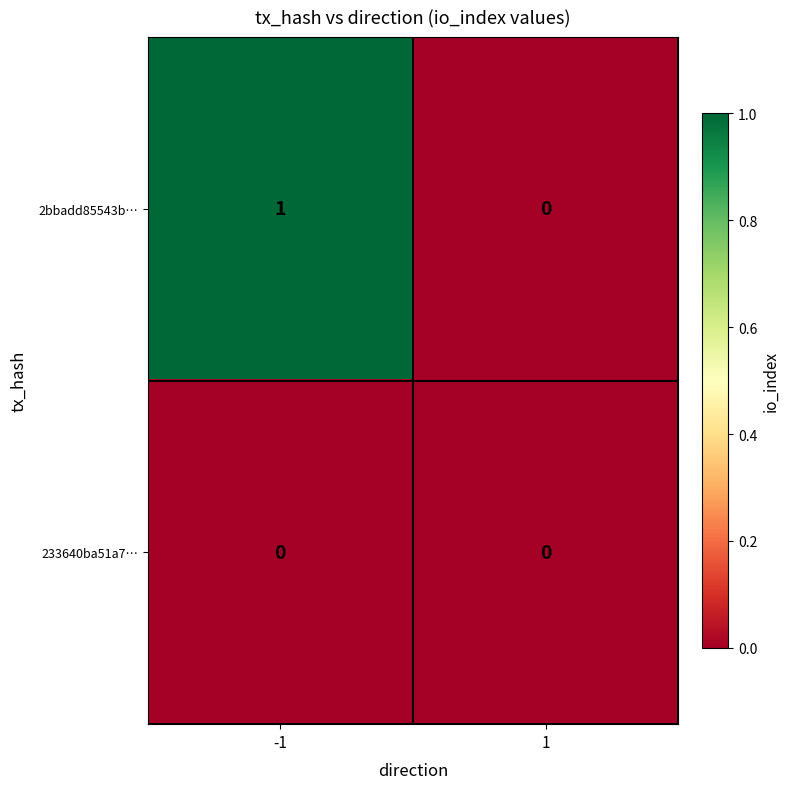

Count the number of data series in this chart.

2